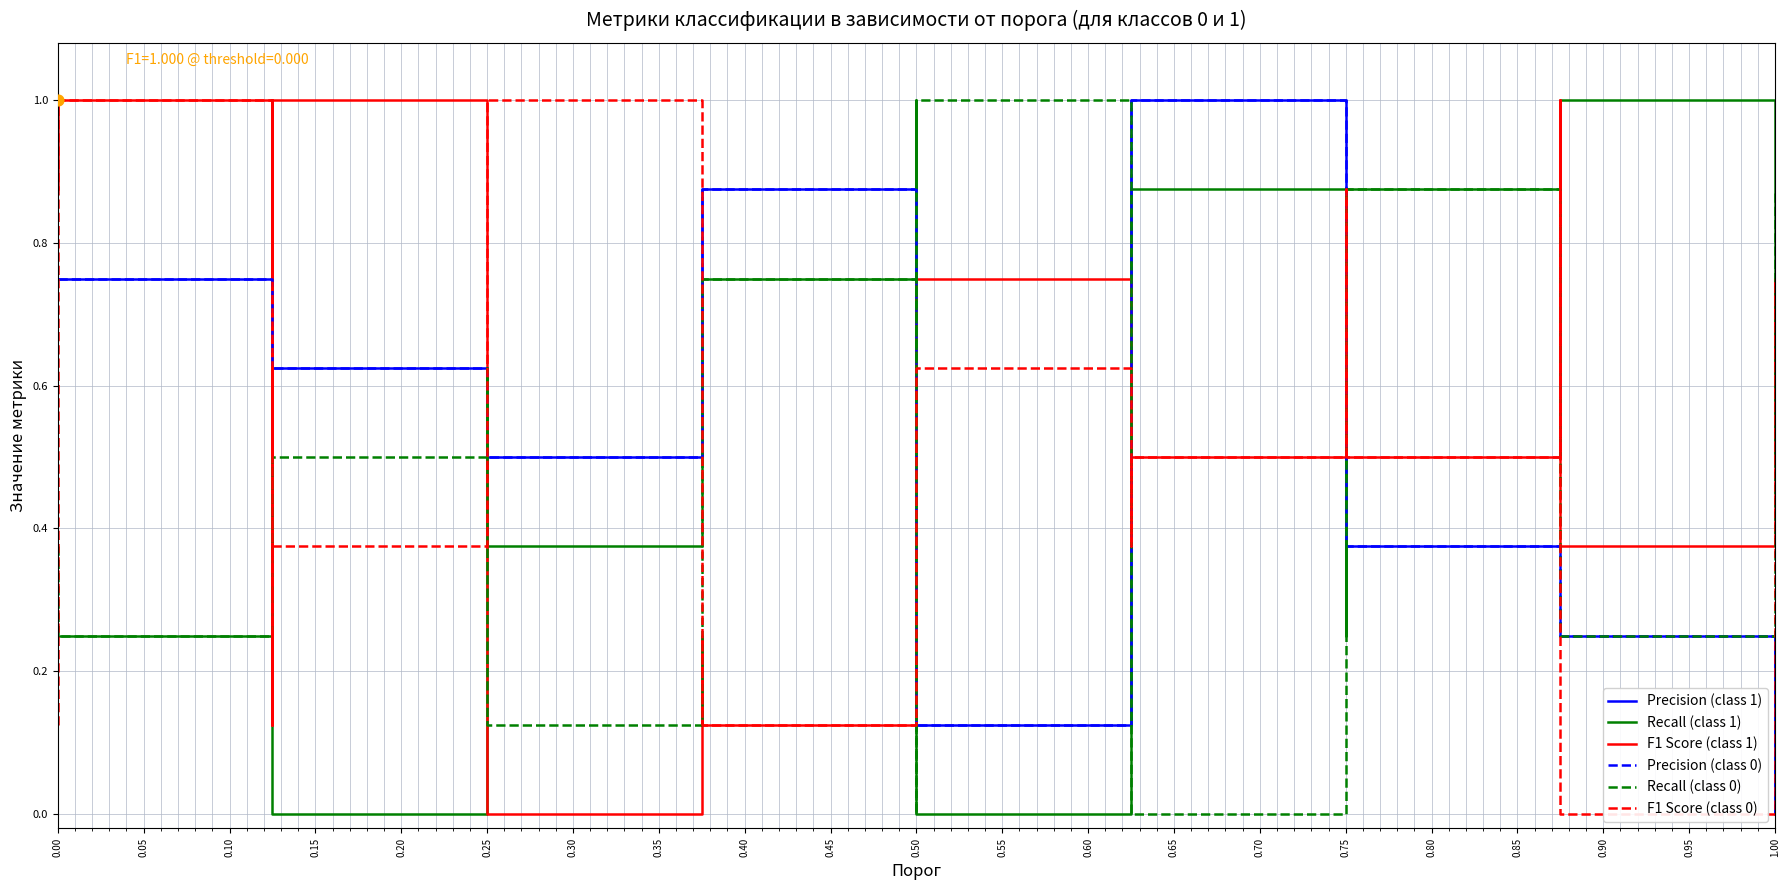

What are all the series names shown in the legend?

Precision (class 1), Recall (class 1), F1 Score (class 1), Precision (class 0), Recall (class 0), F1 Score (class 0)